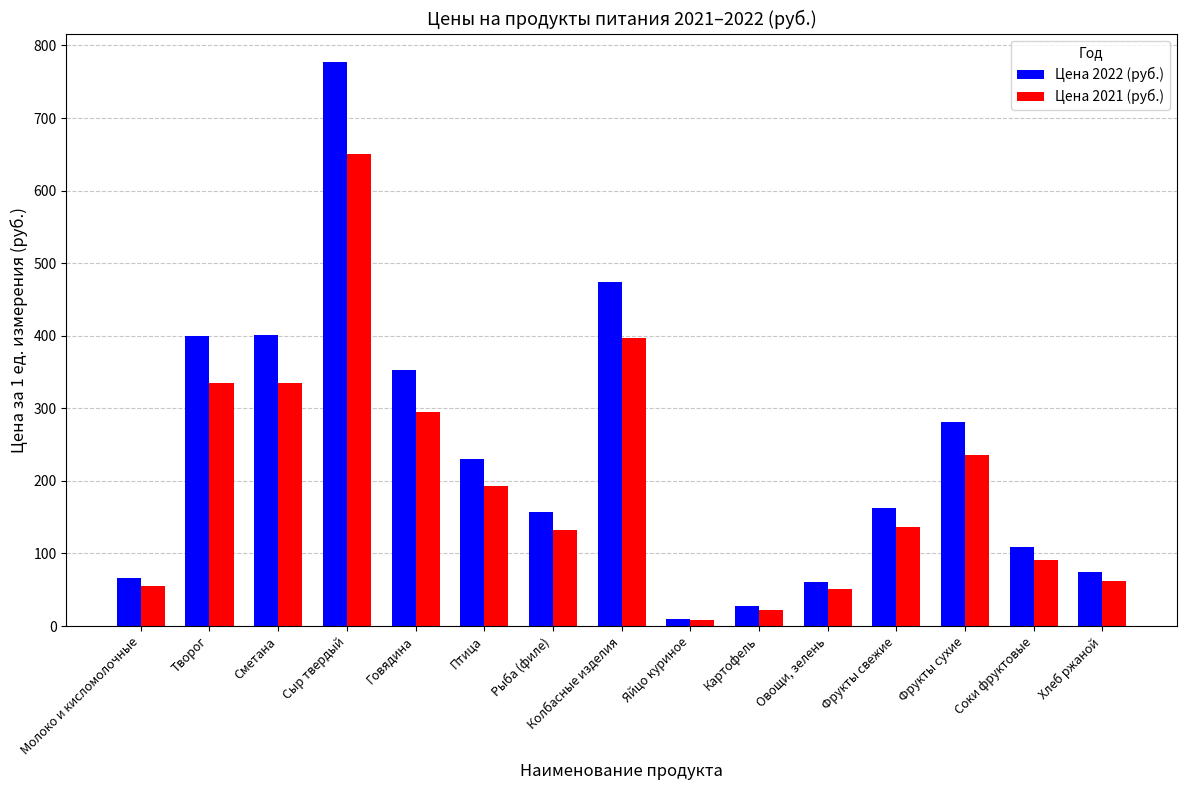

Between Молоко и кисломолочные and Сметана, which series saw the biggest shift?

Цена 2022 (руб.)